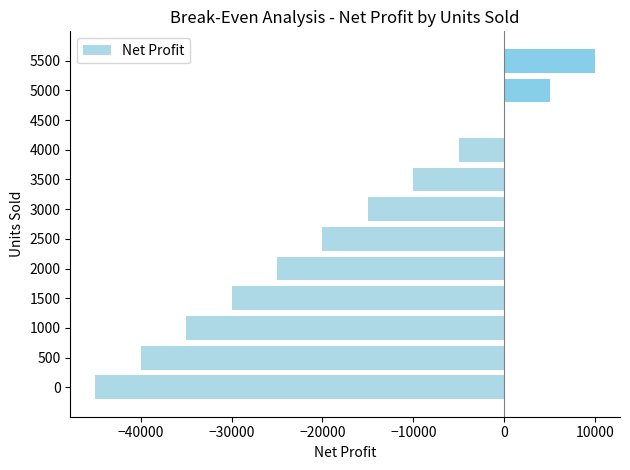

What value does the data have at 2000?

-25000